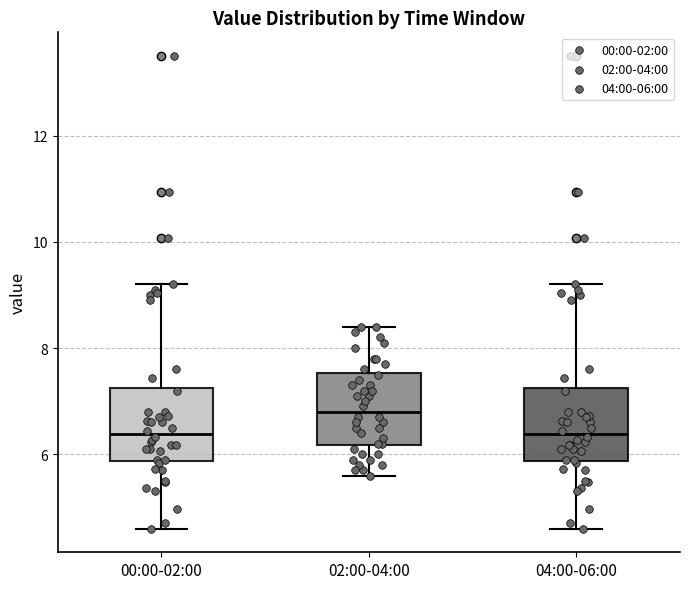

Reading left to right, transcribe this box plot: for each box, give where its median line is, the range the box spans, and where its two whiskers end, as read against the y-axis. The values are not printed on the chart, so give them approximately, as read against the axis.

00:00-02:00: median 6.4, box 5.8 to 7.2, whiskers 4.6 to 9.2
02:00-04:00: median 6.8, box 6.2 to 7.6, whiskers 5.6 to 8.4
04:00-06:00: median 6.4, box 5.8 to 7.2, whiskers 4.6 to 9.2